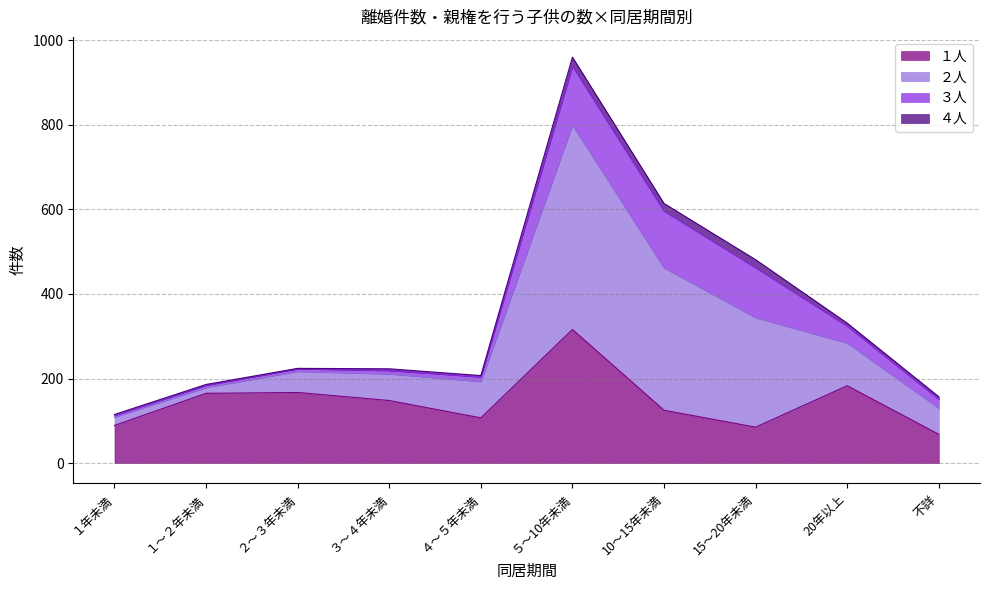

Between ５～10年未満 and 10～15年未満, which is larger?

５～10年未満